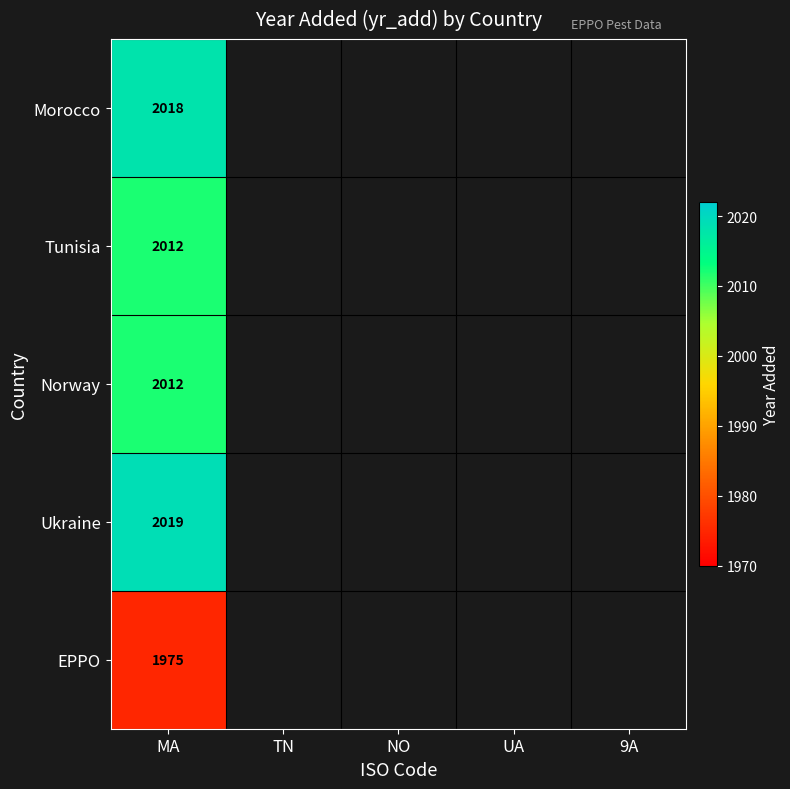

What is the greatest value displayed?

2019.0